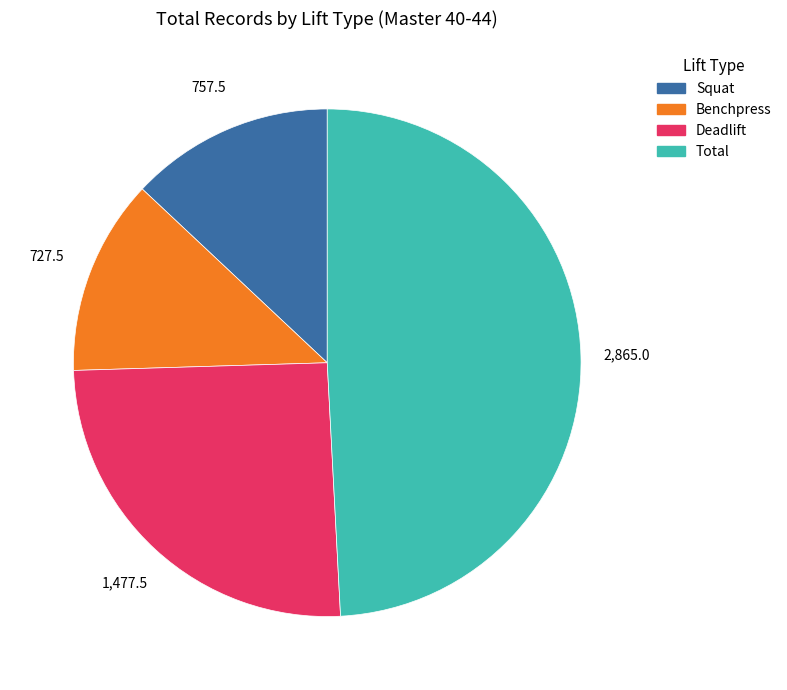

Approximately how many times larger is the value at Deadlift compared to Total?

0.5